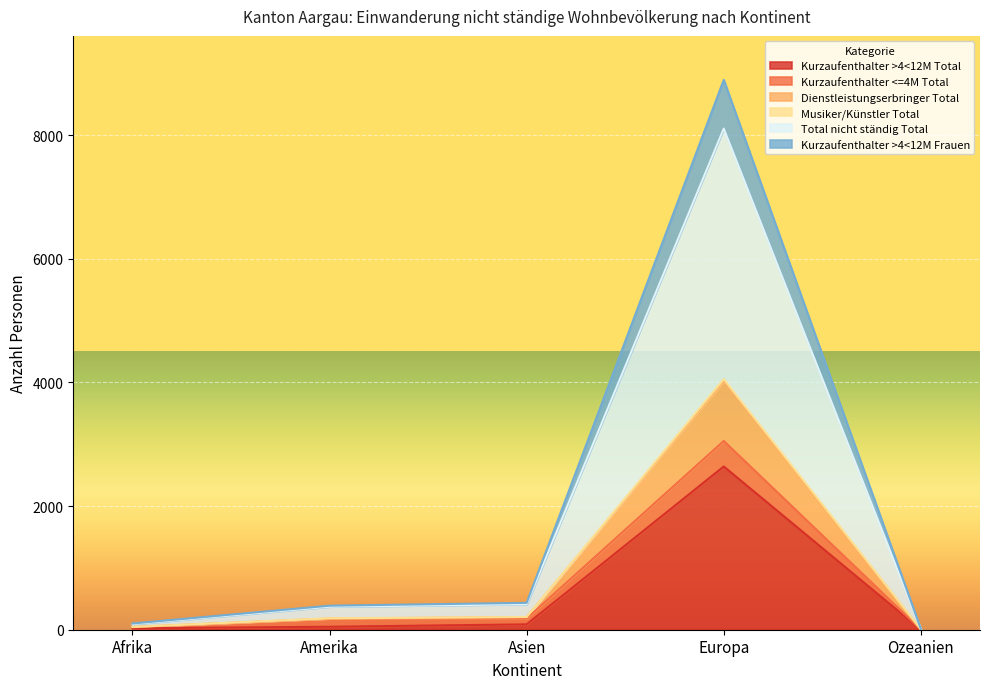

What is the sum of all Musiker/Künstler Total values?

4497